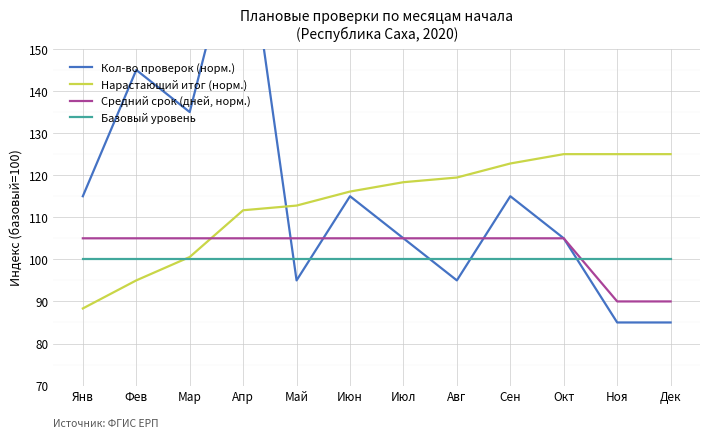

Between which two adjacent categories do Базовый уровень and Нарастающий итог (норм.) first intersect?

Фев and Мар